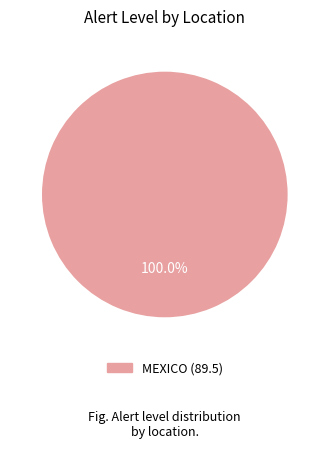

Is there any slice that represents more than half of the pie?

Yes